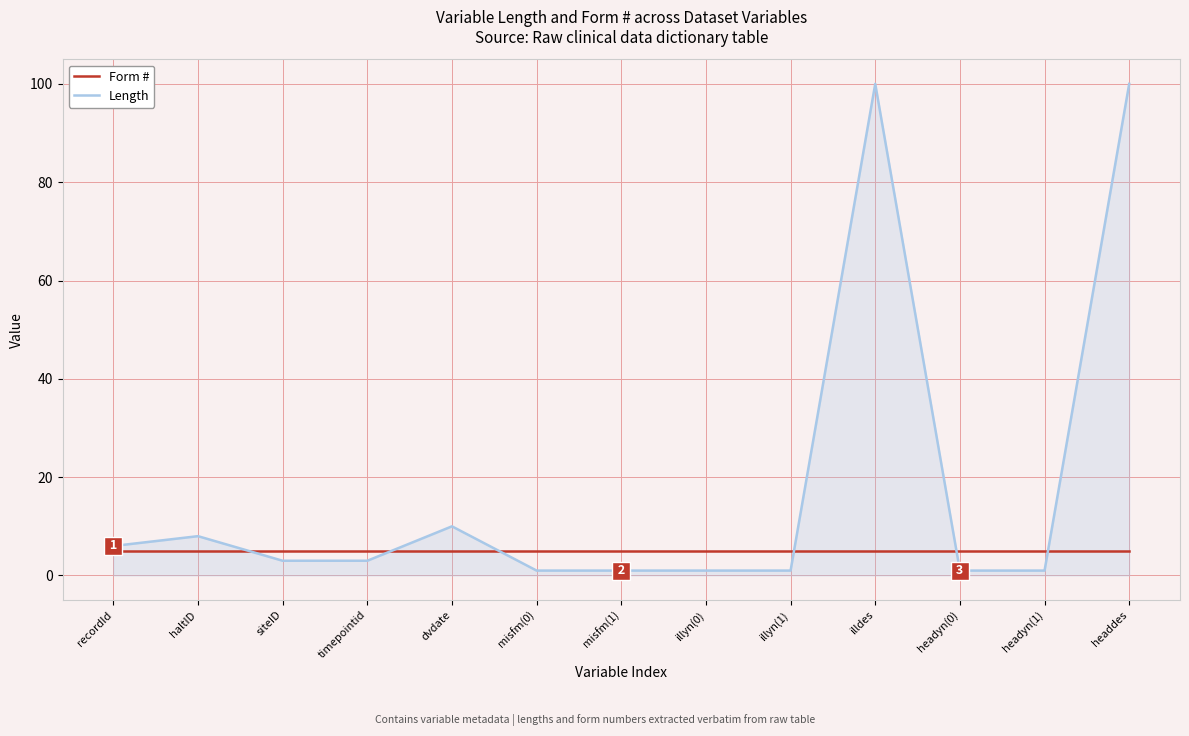

What position from the left is illdes?

10